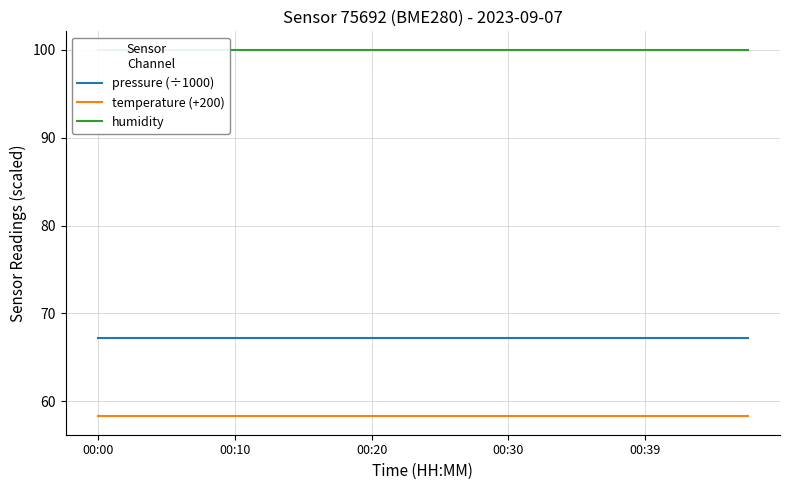

Rank the series by their maximum value, from lowest to highest.

temperature (+200), pressure (÷1000), humidity